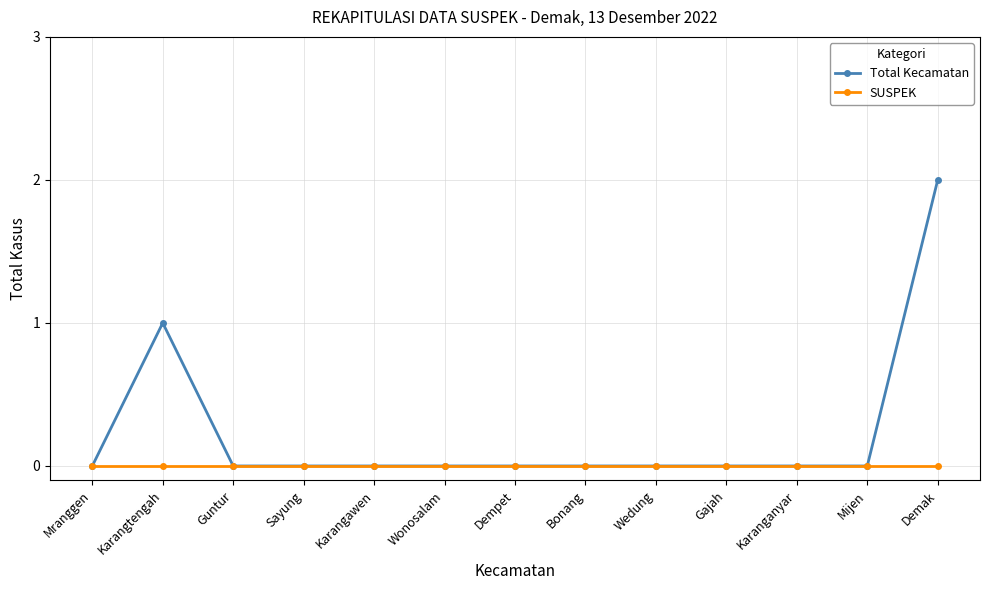

What is the difference between the second highest and second lowest values in the Total Kecamatan series?

1